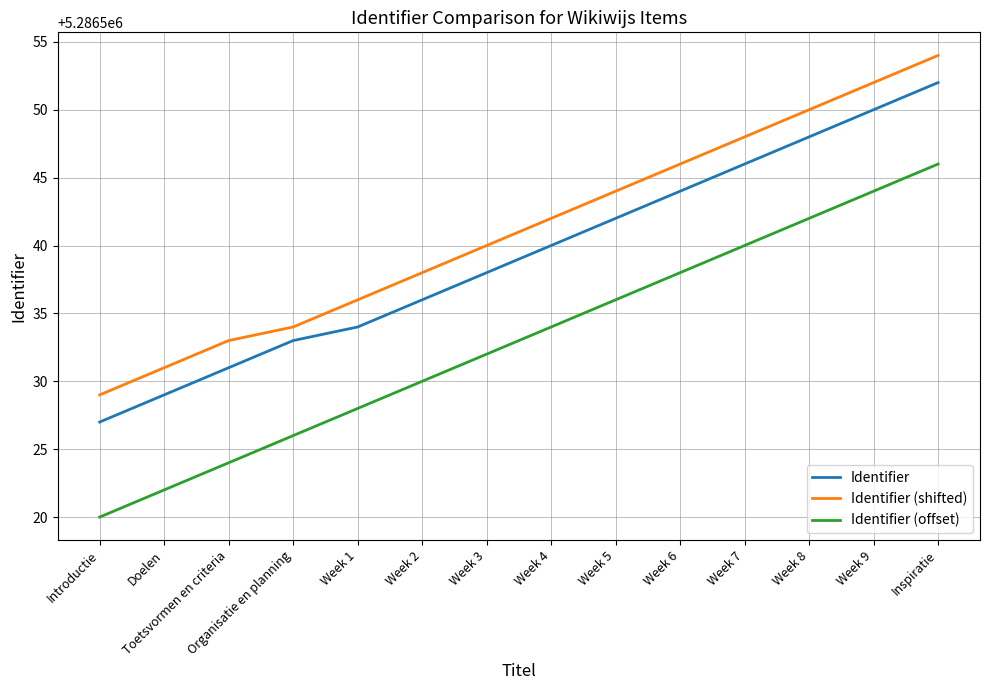

What is the difference between the second highest and second lowest values in the Identifier (shifted) series?

21